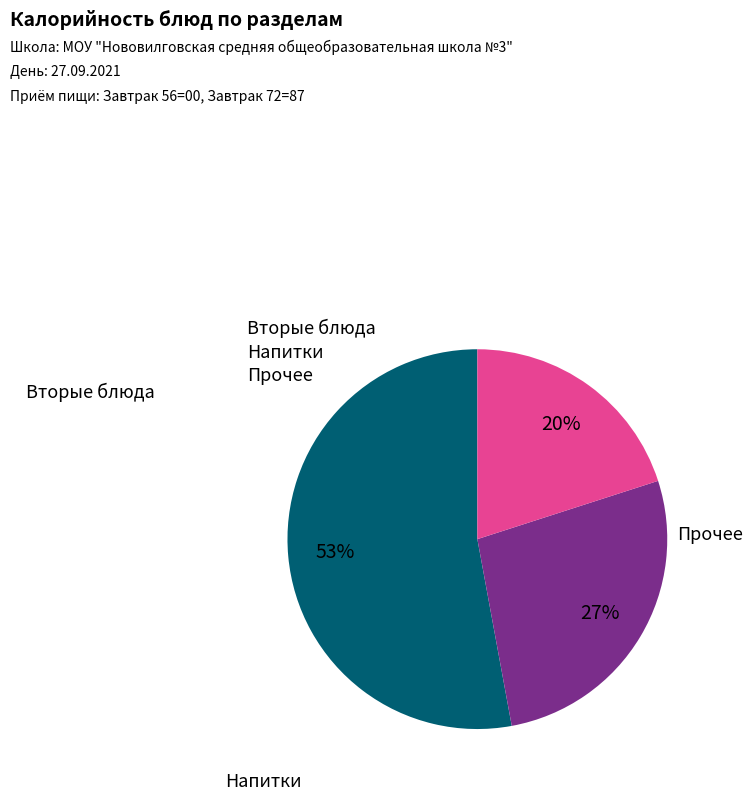

Which slice represents more than half of the pie?

Вторые блюда